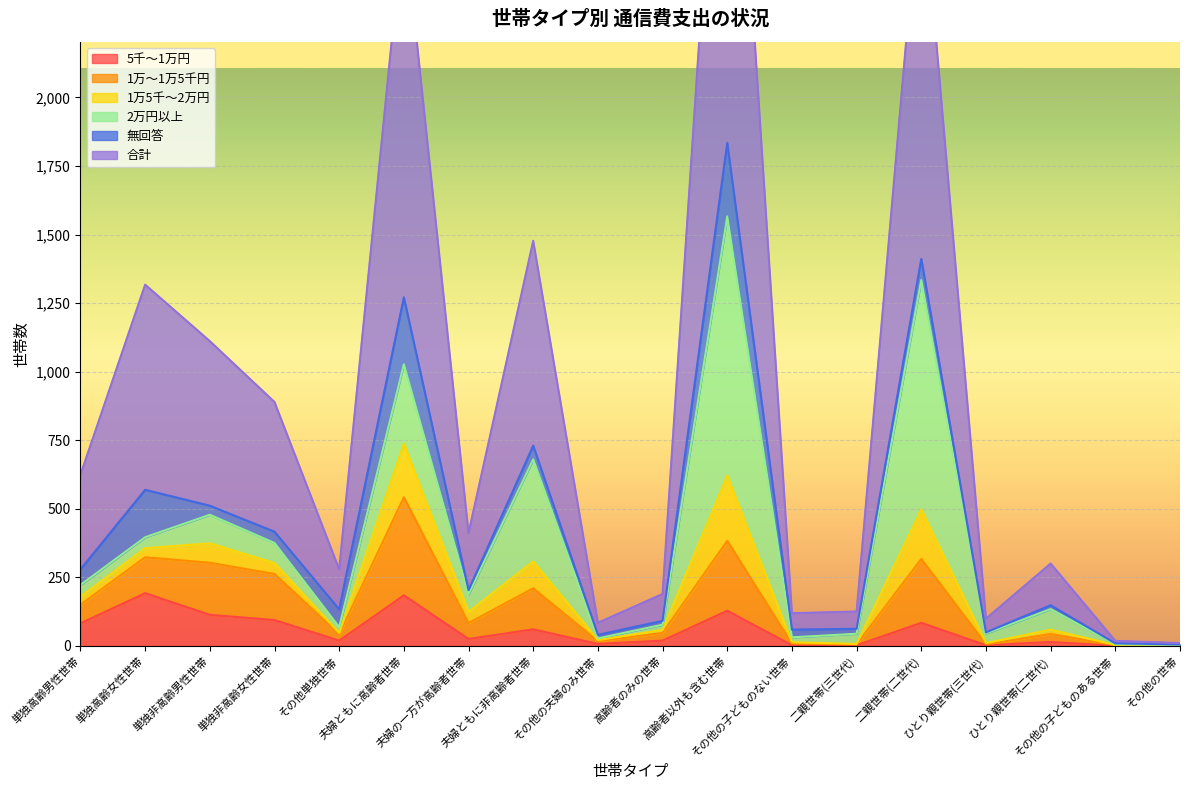

List the labels in order of 合計 value, smallest first.

その他の世帯, その他の子どものある世帯, その他の夫婦のみ世帯, ひとり親世帯(三世代), その他の子どものない世帯, 二親世帯(三世代), 高齢者のみの世帯, その他単独世帯, ひとり親世帯(二世代), 夫婦の一方が高齢者世帯, 単独高齢男性世帯, 単独非高齢女性世帯, 単独非高齢男性世帯, 単独高齢女性世帯, 夫婦ともに非高齢者世帯, 夫婦ともに高齢者世帯, 二親世帯(二世代), 高齢者以外も含む世帯